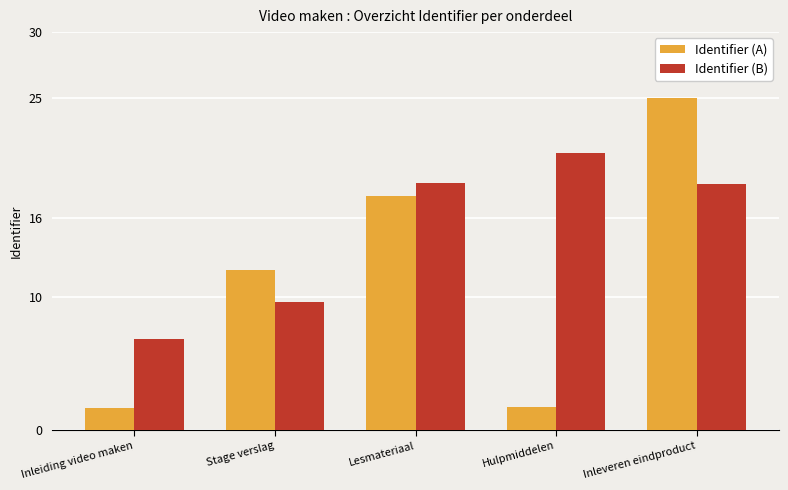

List the series in order of their overall mean, lowest first.

Identifier (A), Identifier (B)